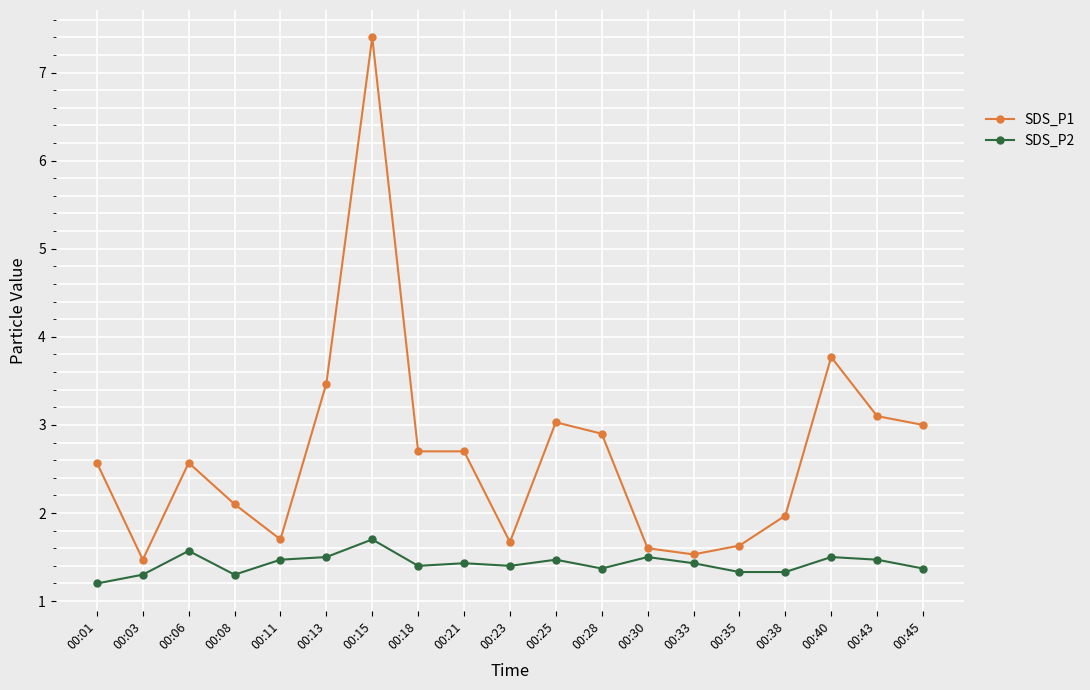

Which series changed the most between 00:18 and 00:38?

SDS_P1